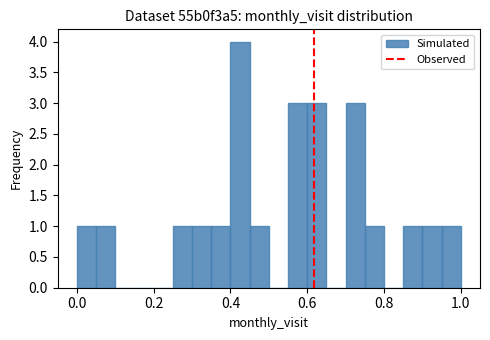

Read against the x-axis, roughly where is the centre of the tallest bar?

0.42